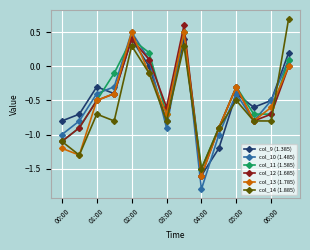

What is the difference between the maximum and minimum values in the col_14 (1.885) series?

2.2